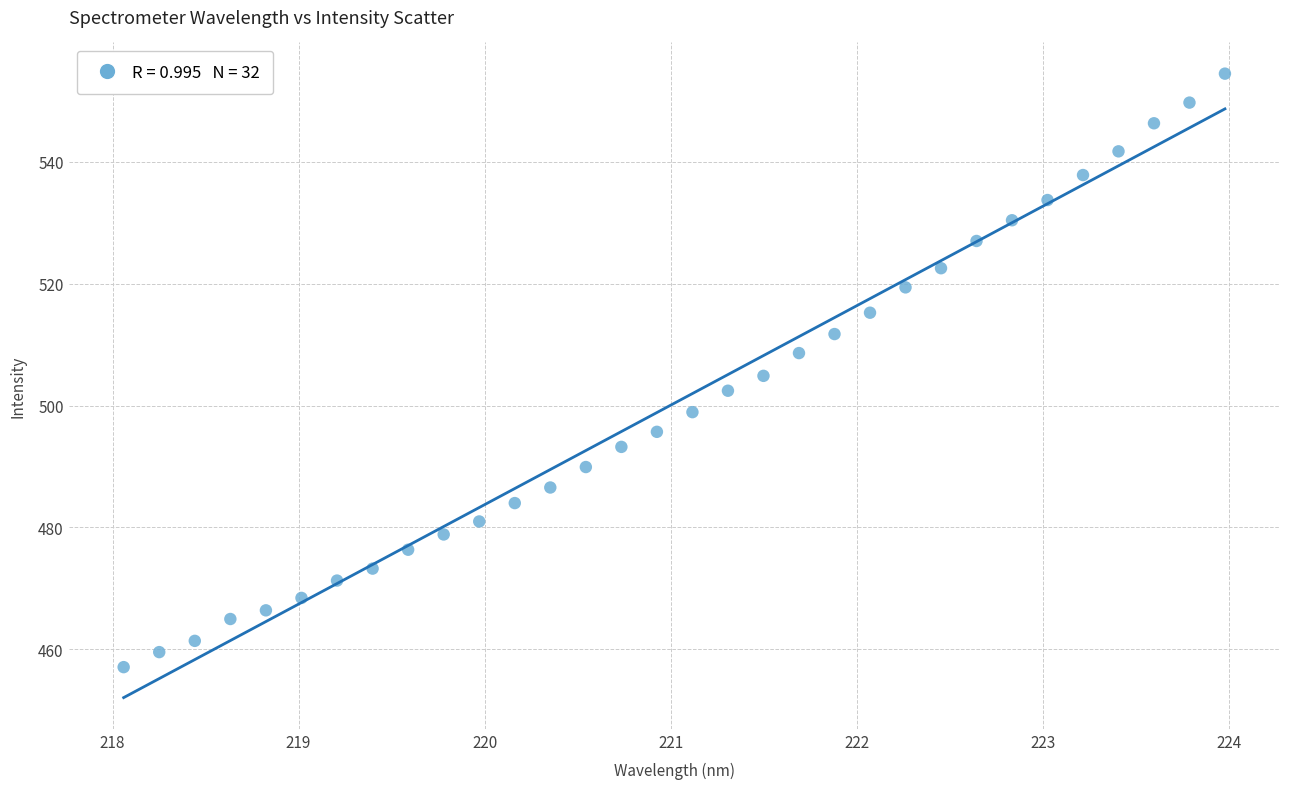

What is the range of Y values (max minus min)?

97.4